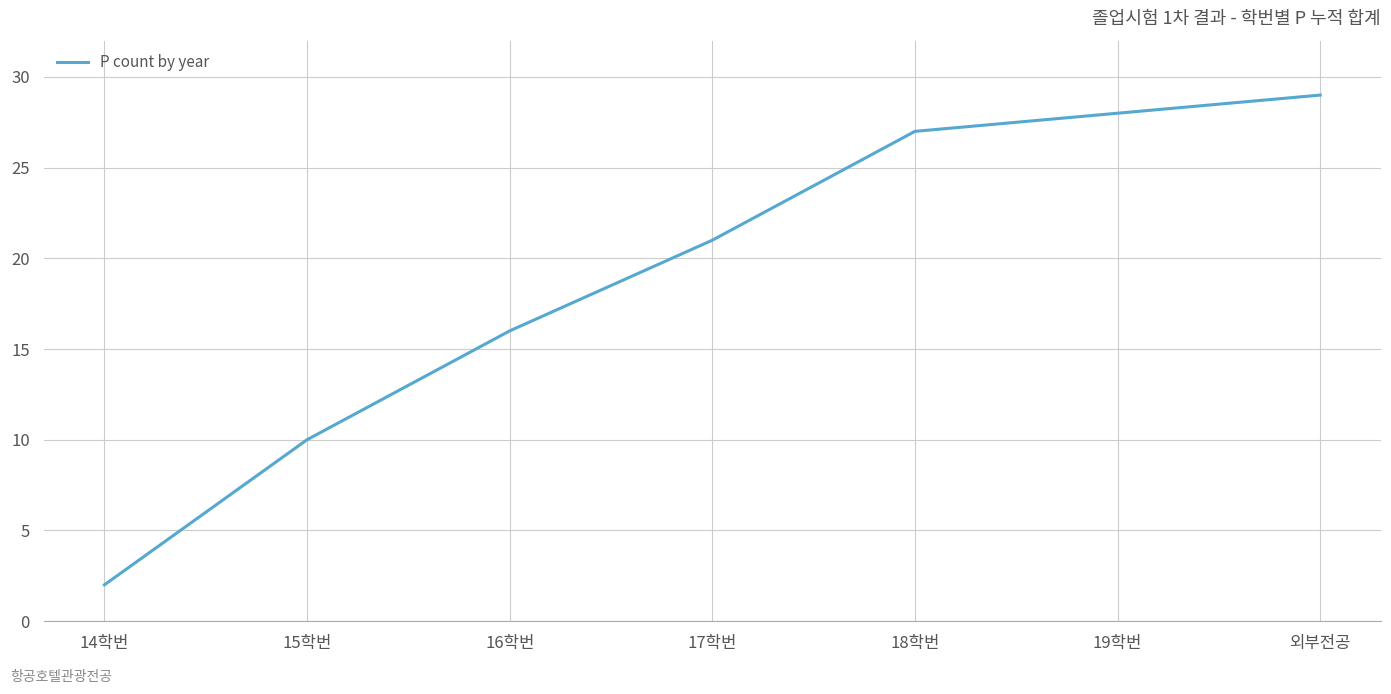

What is the change in value from 15학번 to 19학번?

+18